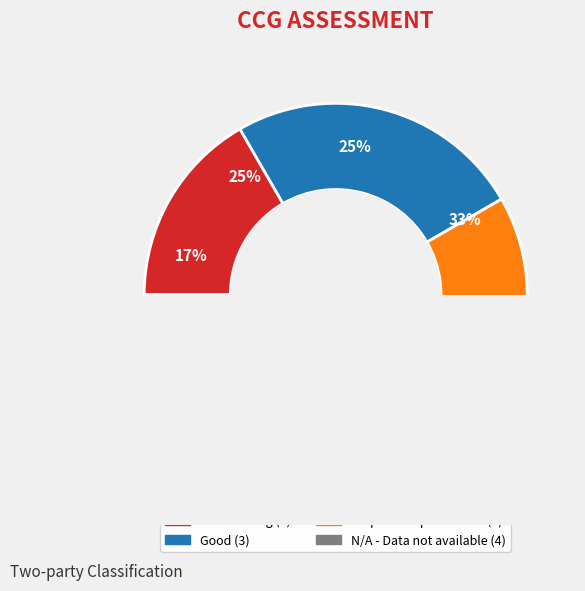

What is the total percentage of Requires Improvement and Good?

50.0%